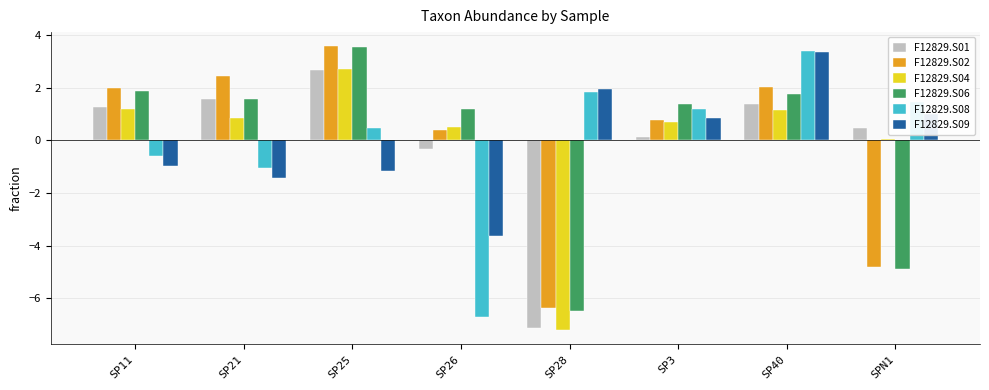

What is the difference between the highest and lowest values at SP25?

4.7